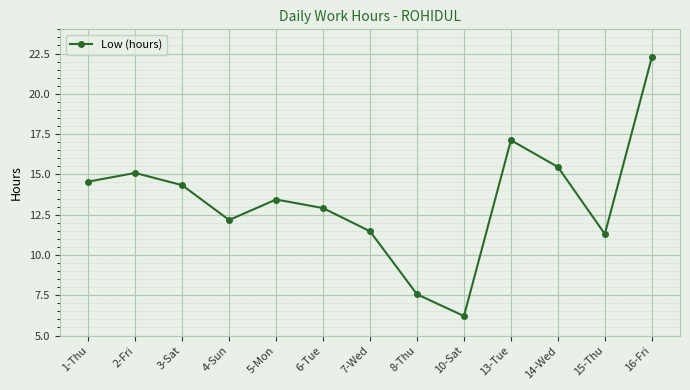

What is the value of the 5th point from the left?

13.4